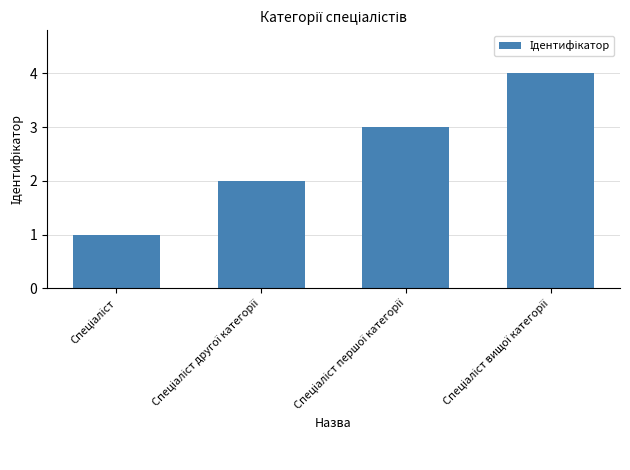

What is the sum of all values?

10